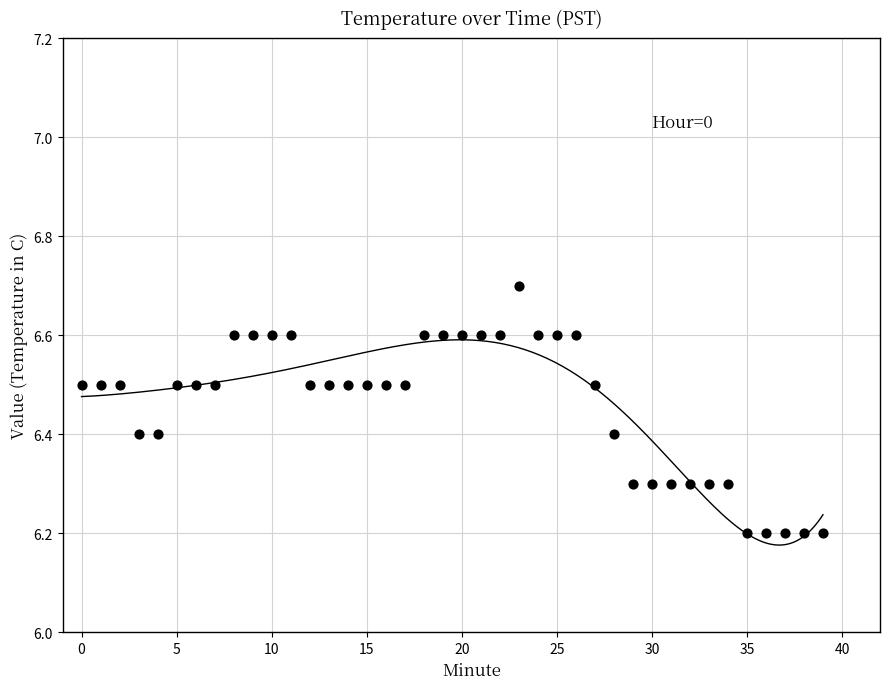

What is the range of Y values (max minus min)?

0.5